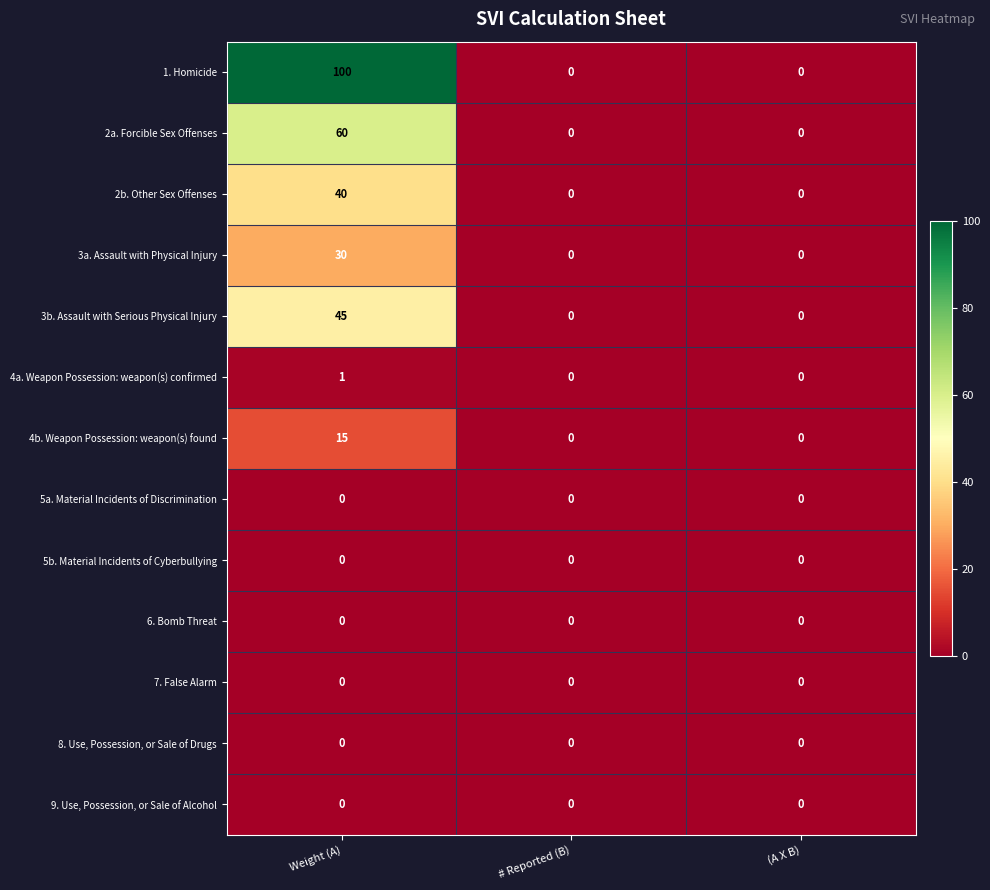

What is the difference between the maximum and minimum values in the 4b. Weapon Possession: weapon(s) found series?

15